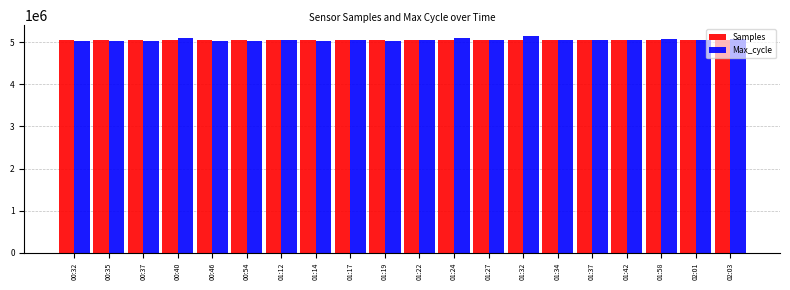

What is the label of the 8th bar from the right?

01:27